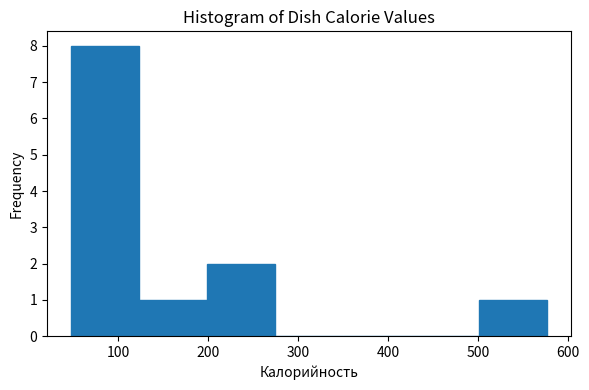

How tall is the bar that spans 120 to 200 on the x-axis? Neither the bar edges nor the heights are printed on the chart, so give them approximately, as read against the axes.

1